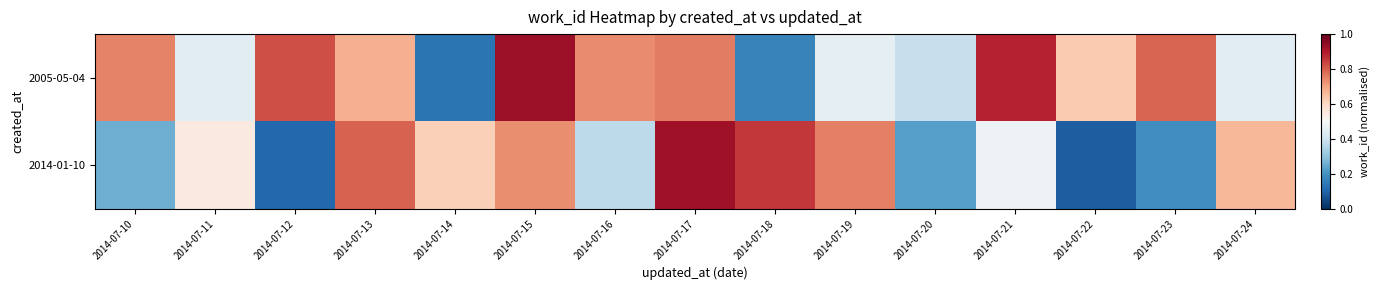

What is the total value across all series at 2014-07-11?

1.0